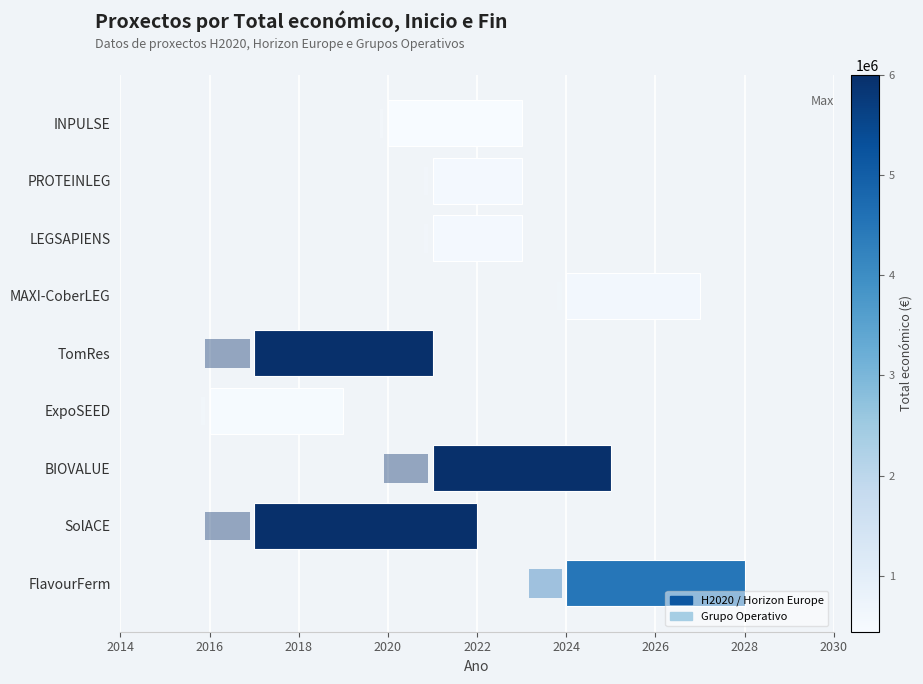

Does the chart contain any negative values?

No